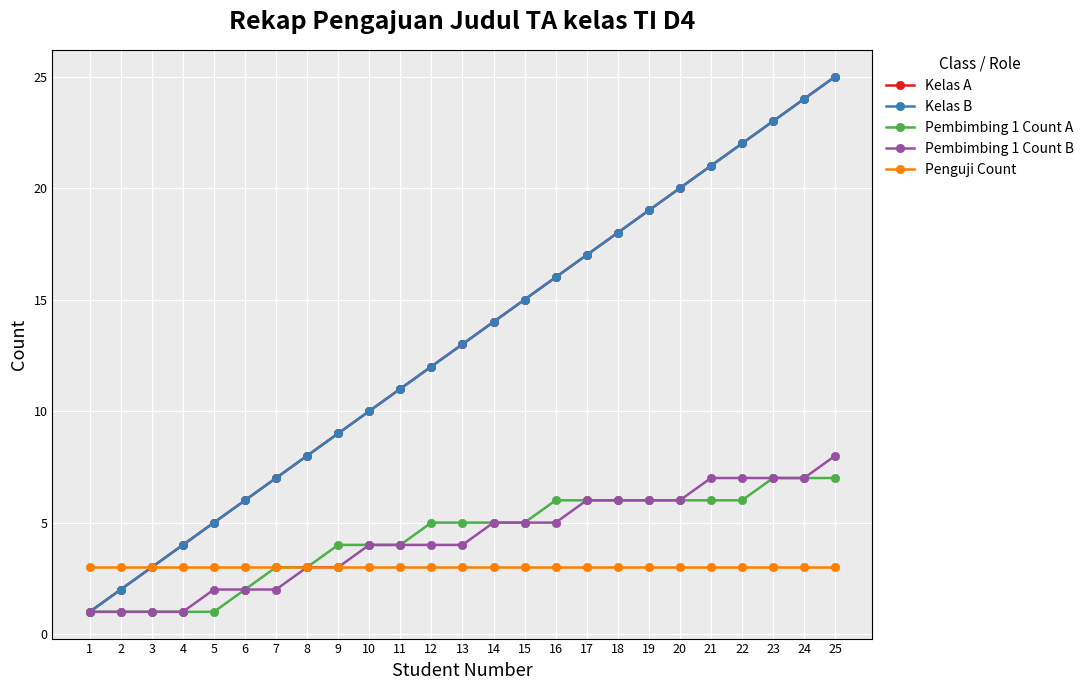

How many lines are shown in the chart?

5